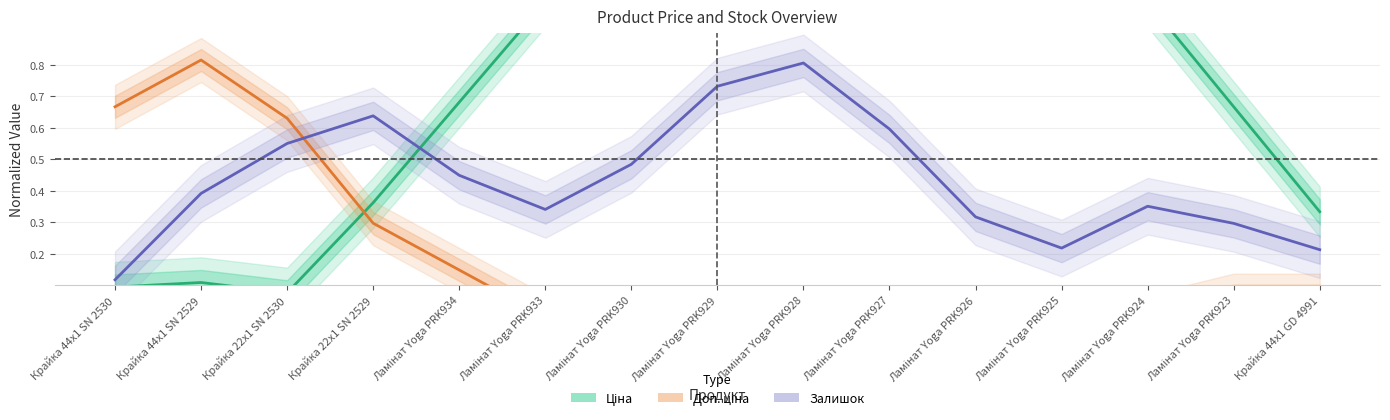

Rank the series by their average value, from lowest to highest.

Доп. ціна, Залишок, Ціна